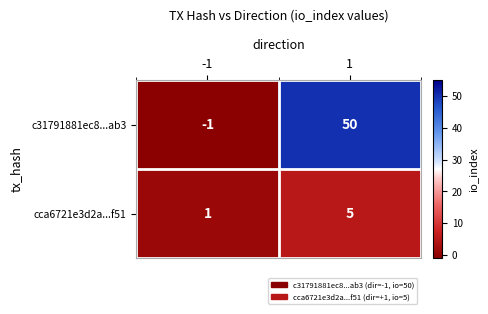

List the series in order of their overall mean, lowest first.

cca6721e3d2a...f51, c31791881ec8...ab3